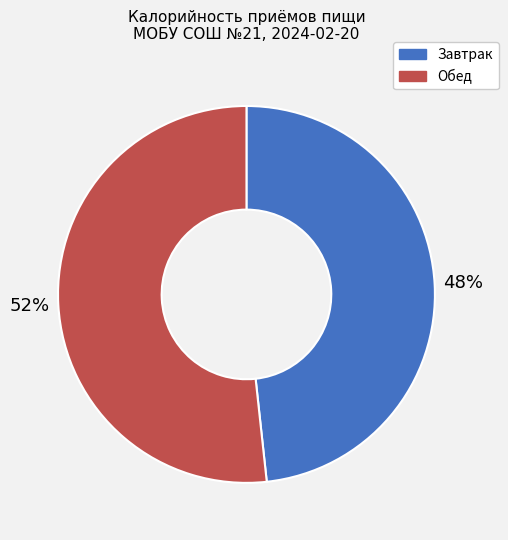

True or false: Обед accounts for 52% of the total.

True